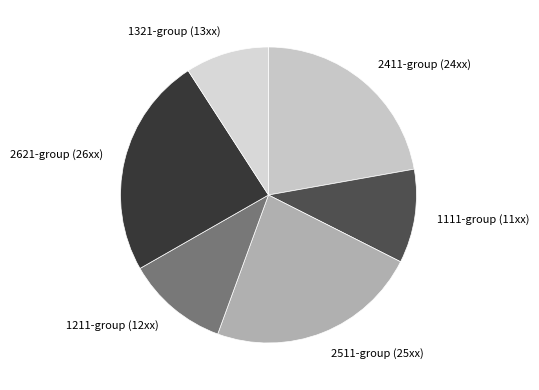

Count the number of slices in the pie.

6